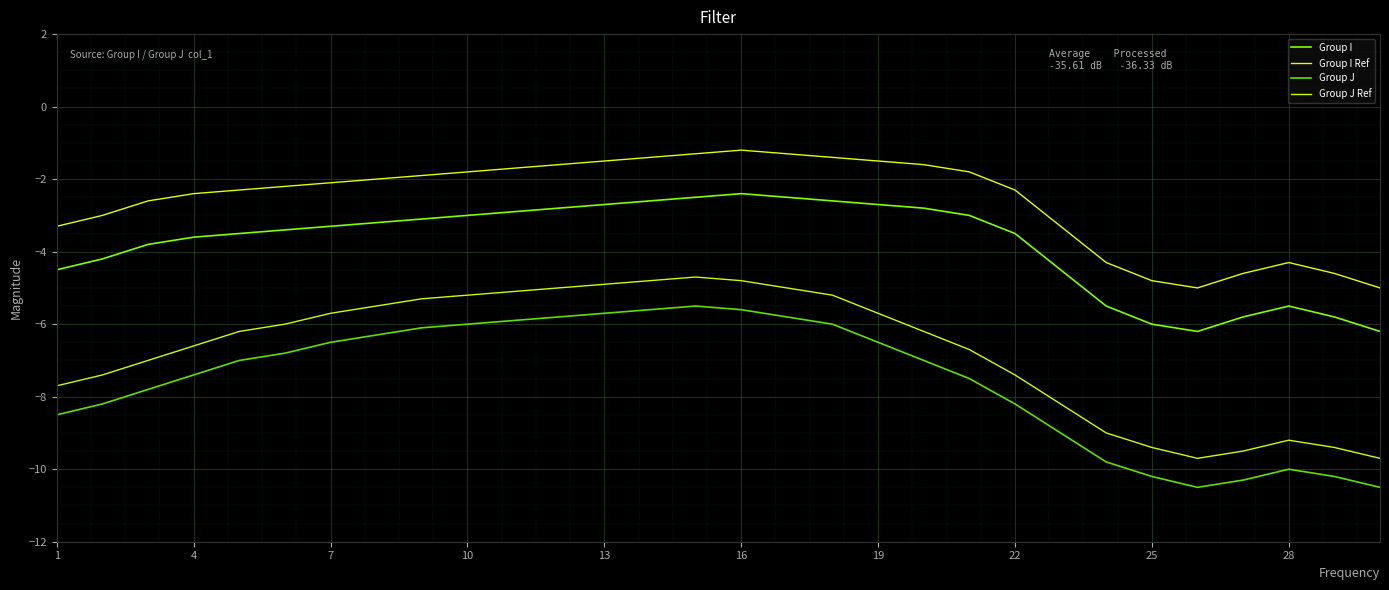

True or false: Group I Ref and Group J cross at least once.

False